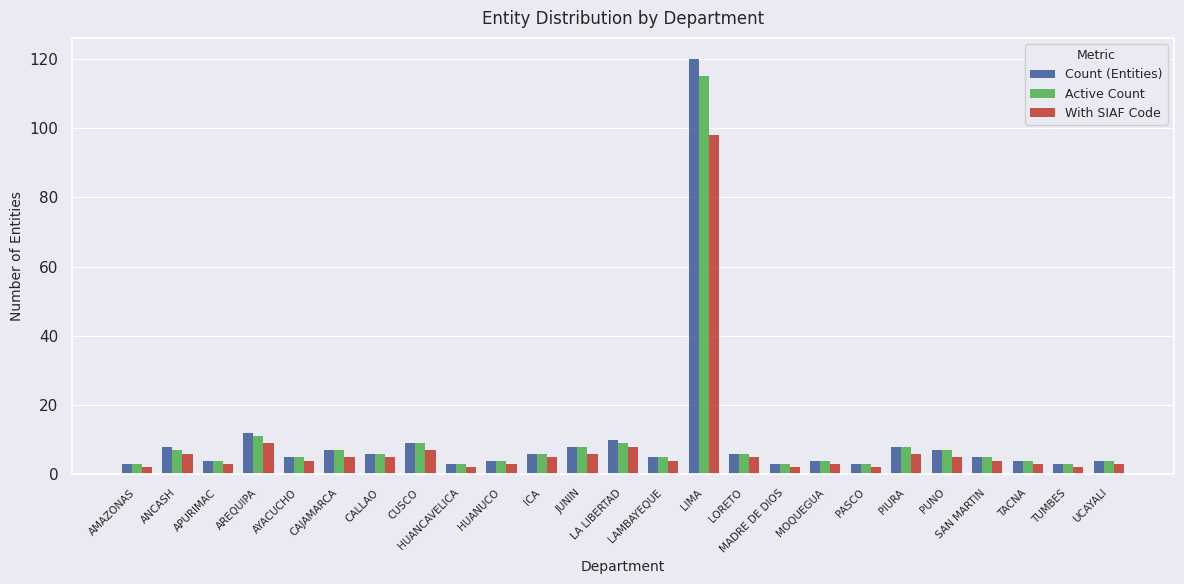

Reading left to right, list all the values displayed in this chart.

Count (Entities): AMAZONAS=3	ANCASH=8	APURIMAC=4	AREQUIPA=12	AYACUCHO=5	CAJAMARCA=7	CALLAO=6	CUSCO=9	HUANCAVELICA=3	HUANUCO=4	ICA=6	JUNIN=8	LA LIBERTAD=10	LAMBAYEQUE=5	LIMA=120	LORETO=6	MADRE DE DIOS=3	MOQUEGUA=4	PASCO=3	PIURA=8	PUNO=7	SAN MARTIN=5	TACNA=4	TUMBES=3	UCAYALI=4
Active Count: AMAZONAS=3	ANCASH=7	APURIMAC=4	AREQUIPA=11	AYACUCHO=5	CAJAMARCA=7	CALLAO=6	CUSCO=9	HUANCAVELICA=3	HUANUCO=4	ICA=6	JUNIN=8	LA LIBERTAD=9	LAMBAYEQUE=5	LIMA=115	LORETO=6	MADRE DE DIOS=3	MOQUEGUA=4	PASCO=3	PIURA=8	PUNO=7	SAN MARTIN=5	TACNA=4	TUMBES=3	UCAYALI=4
With SIAF Code: AMAZONAS=2	ANCASH=6	APURIMAC=3	AREQUIPA=9	AYACUCHO=4	CAJAMARCA=5	CALLAO=5	CUSCO=7	HUANCAVELICA=2	HUANUCO=3	ICA=5	JUNIN=6	LA LIBERTAD=8	LAMBAYEQUE=4	LIMA=98	LORETO=5	MADRE DE DIOS=2	MOQUEGUA=3	PASCO=2	PIURA=6	PUNO=5	SAN MARTIN=4	TACNA=3	TUMBES=2	UCAYALI=3